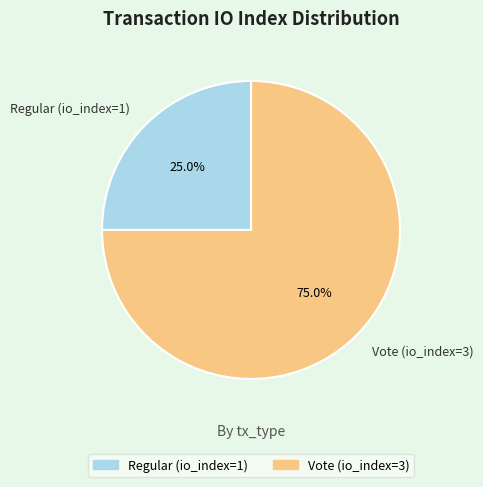

What is the largest slice in the pie chart?

Vote (io_index=3)